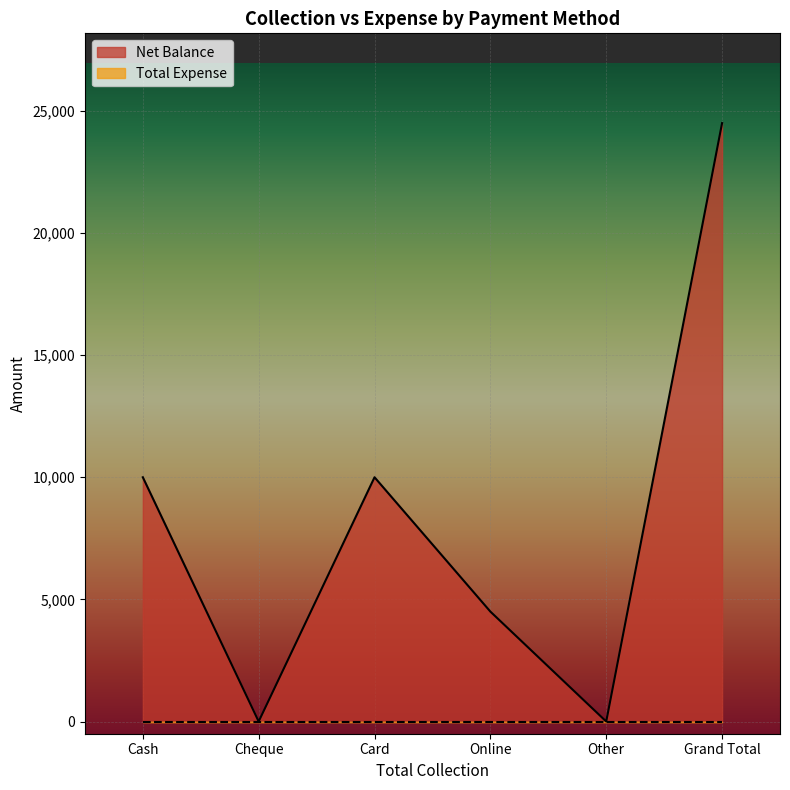

The value at Other is -15993. True or false?

False